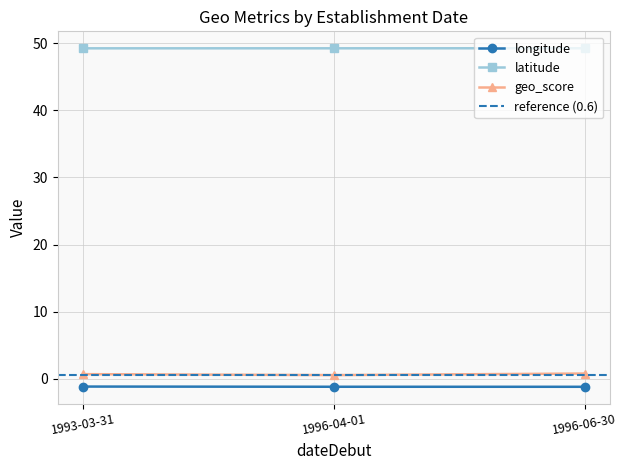

What is the greatest value displayed?

49.2